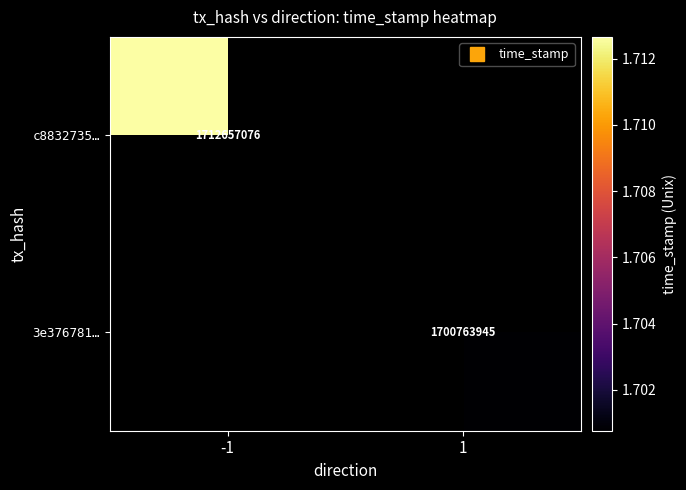

Is the value of c8832735… at -1 greater than the value of 3e376781… at -1?

No